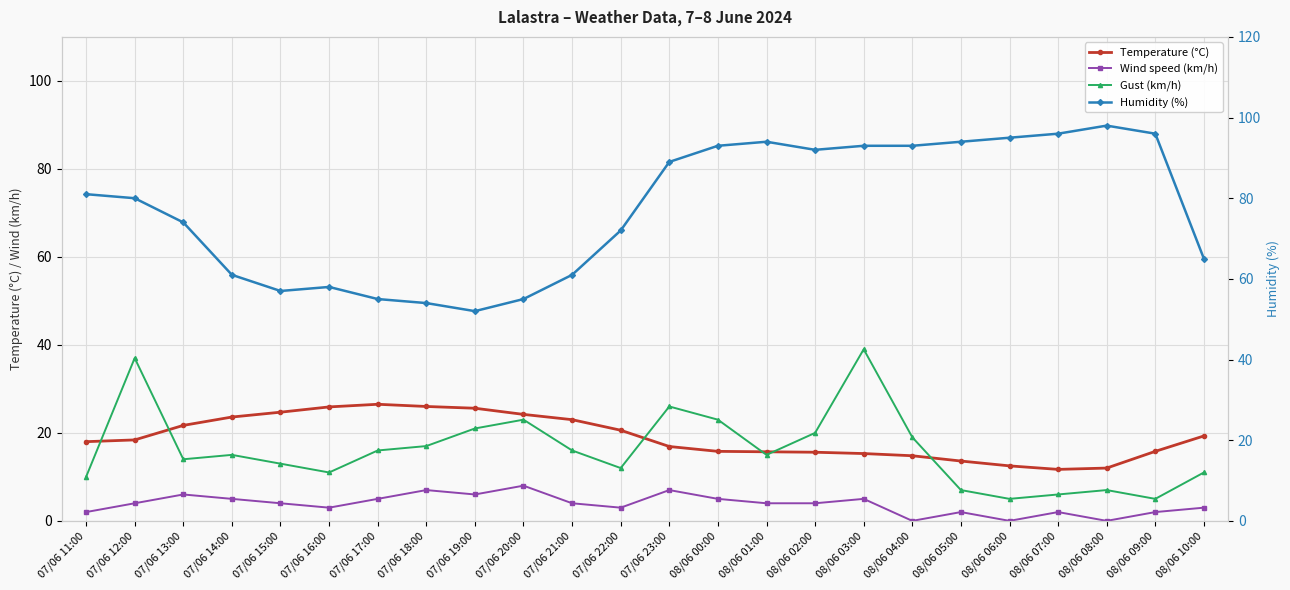

What position from the right is 07/06 23:00?

12